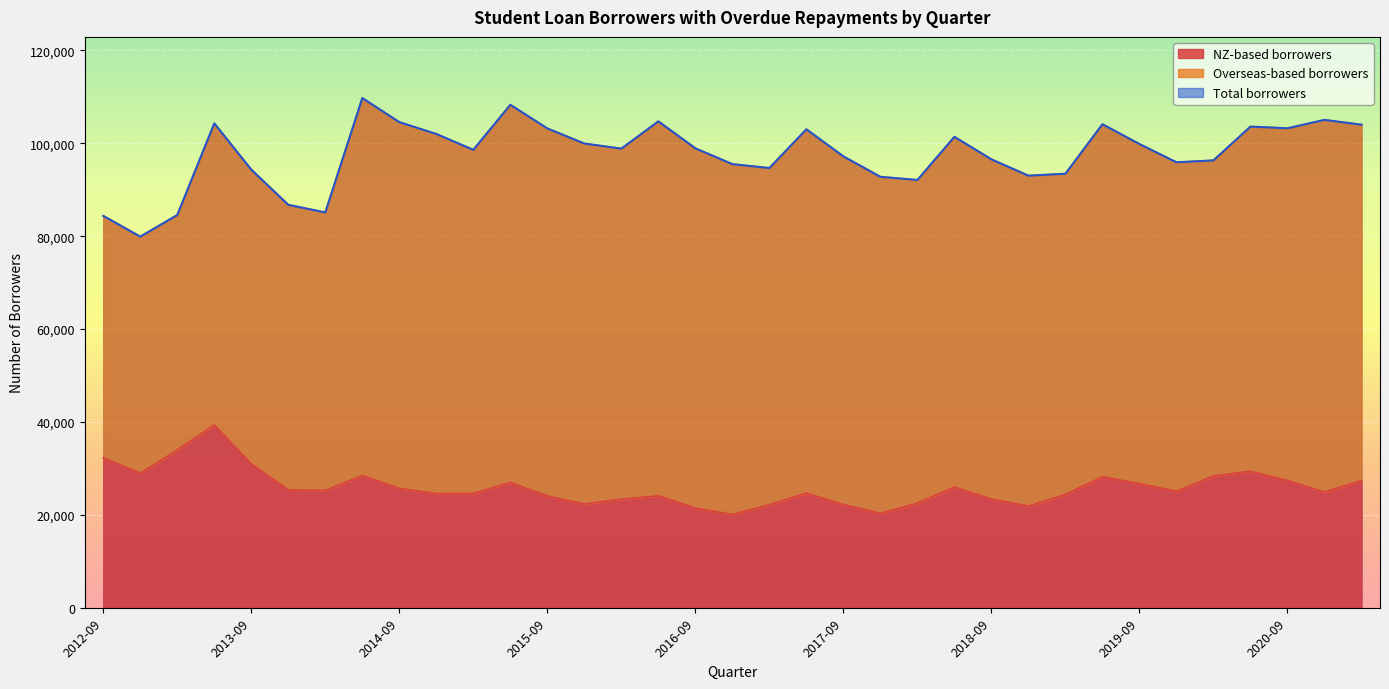

What is the label of the 7th point from the right?

2019-09